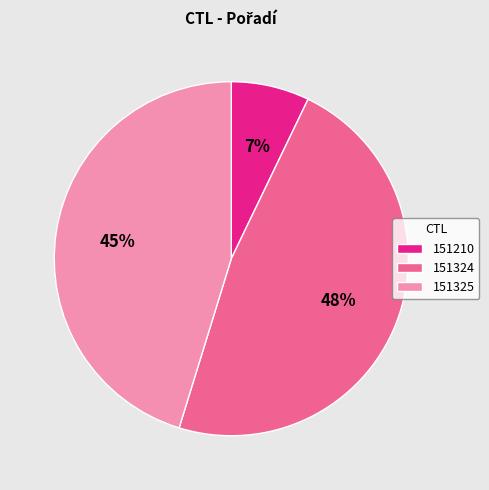

What is the ratio of the value at 151324 to the value at 151325?

1.1